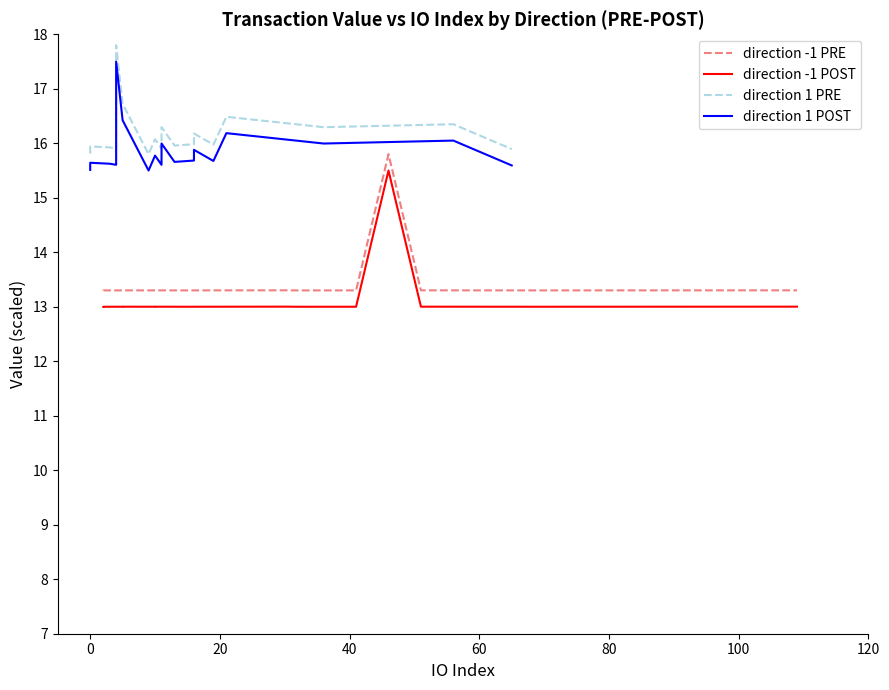

Rank the series at 120 from highest to lowest value.

direction 1 PRE, direction 1 POST, direction -1 PRE, direction -1 POST